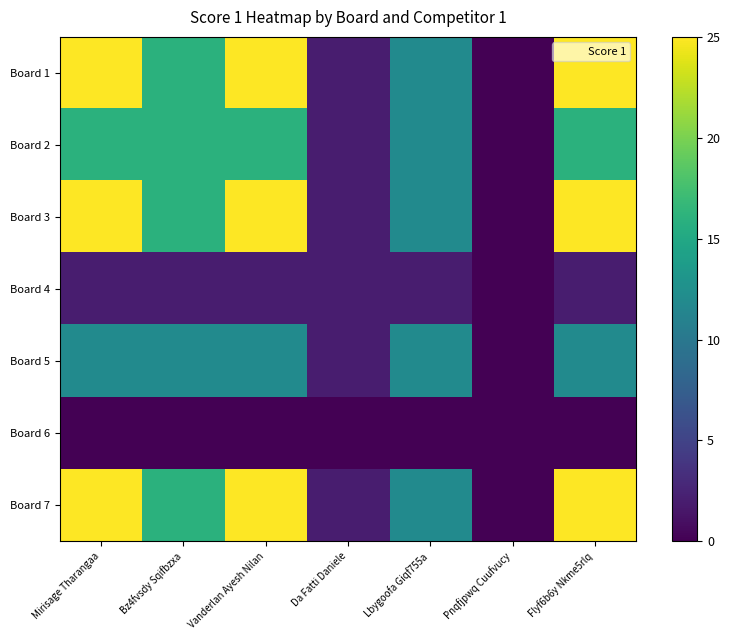

Rank the series by their maximum value, from highest to lowest.

Board 1, Board 3, Board 7, Board 2, Board 5, Board 4, Board 6